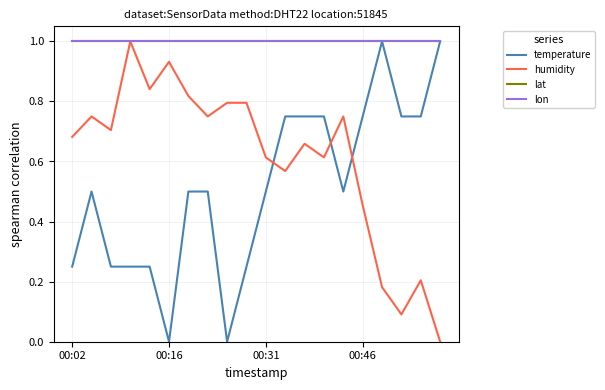

True or false: temperature has more than 0 interior local peaks.

True